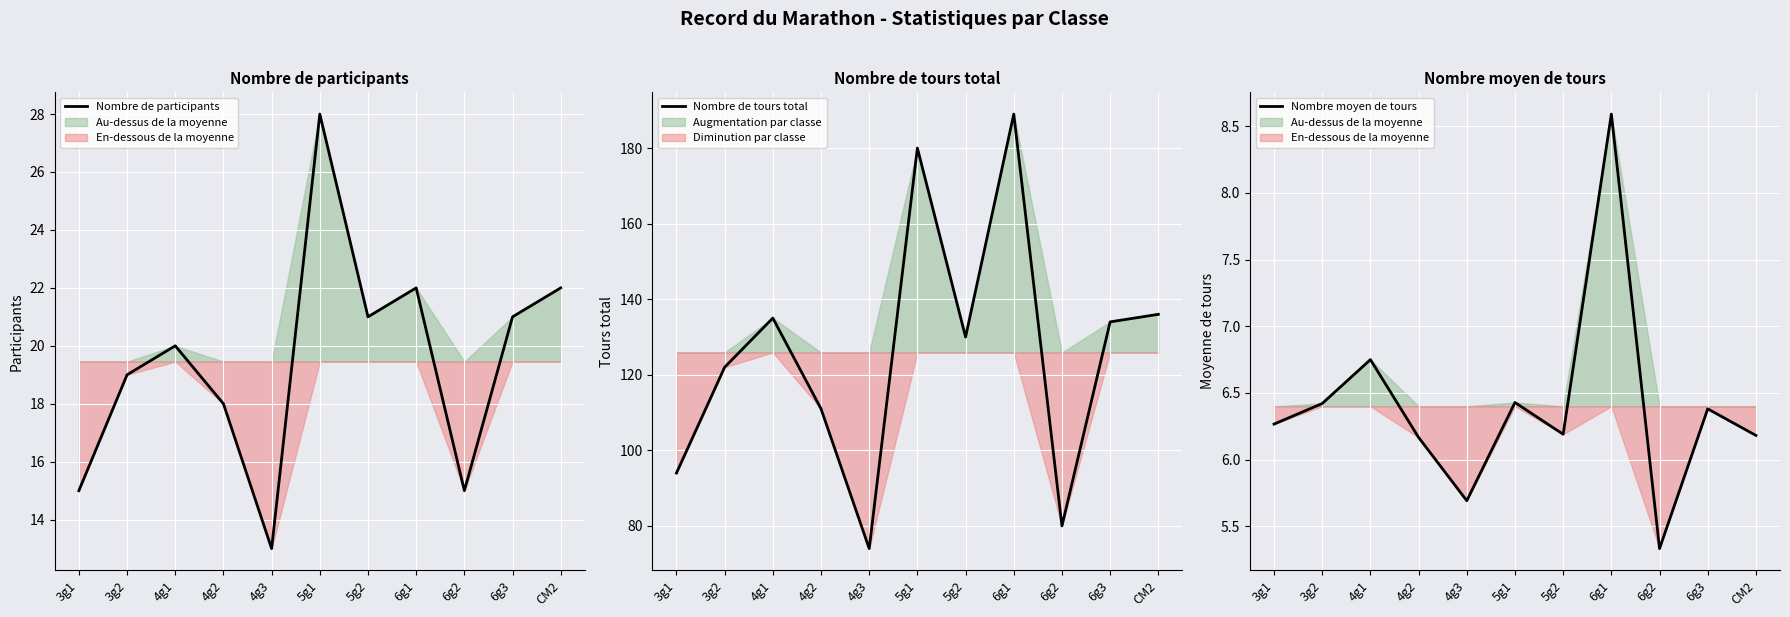

Count the number of categories in the chart.

11